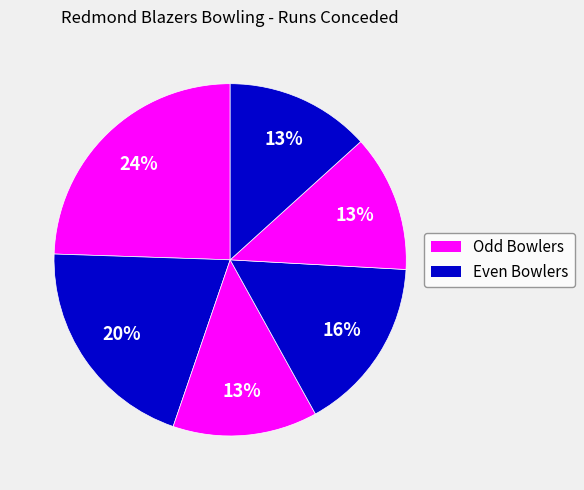

How many segments does this pie chart have?

6